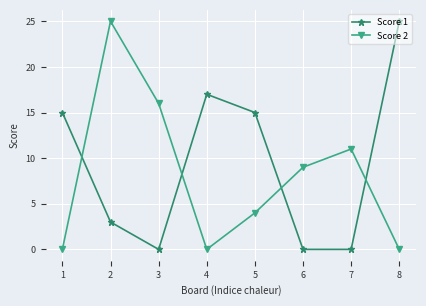

Count the number of data series in this chart.

2